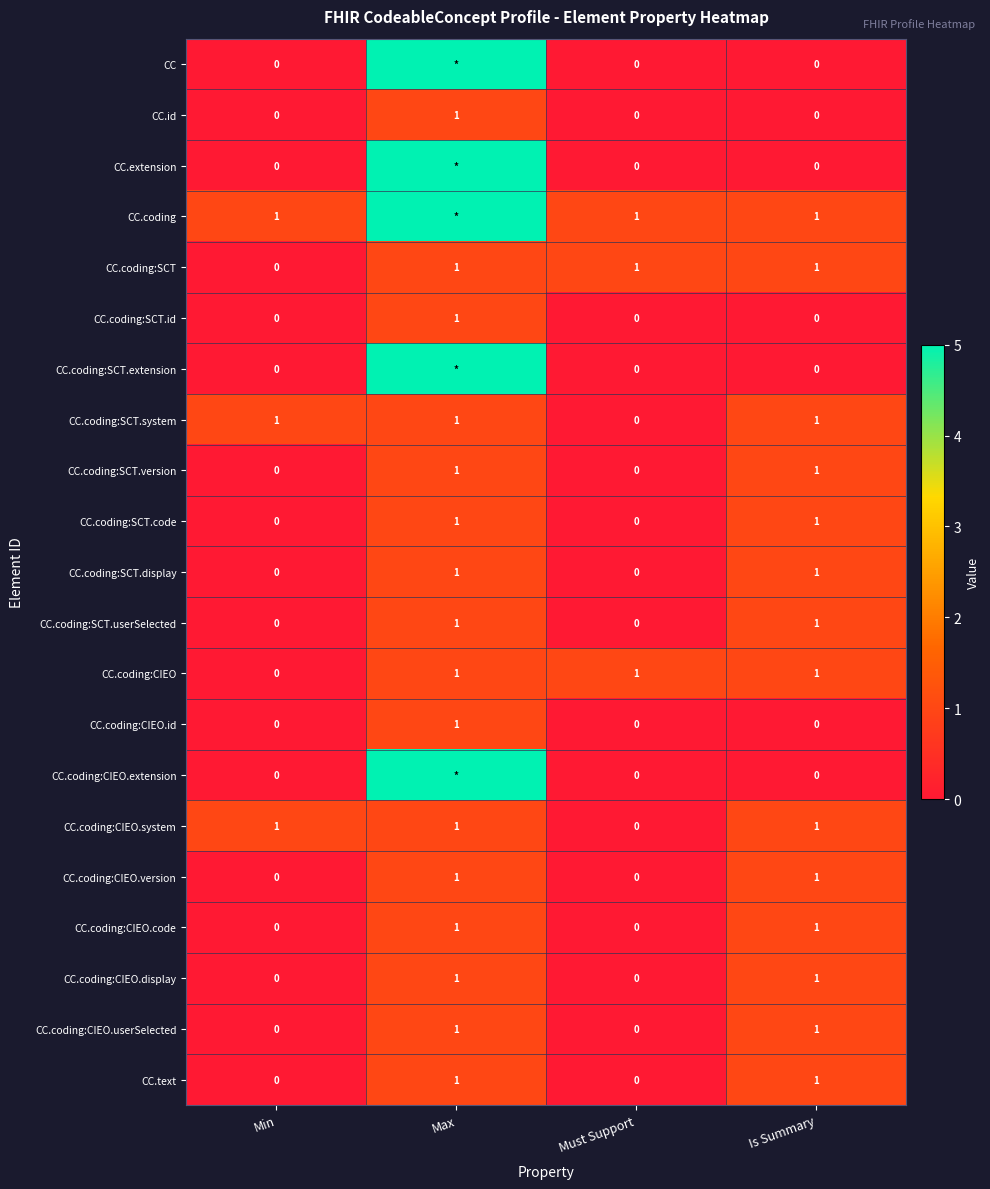

At which label does CC.coding:CIEO.id reach its peak?

Max